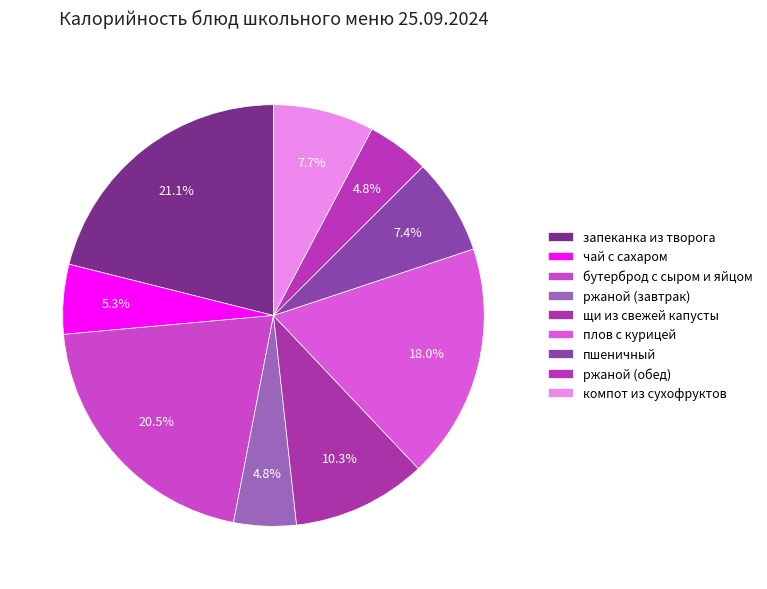

How many segments does this pie chart have?

9